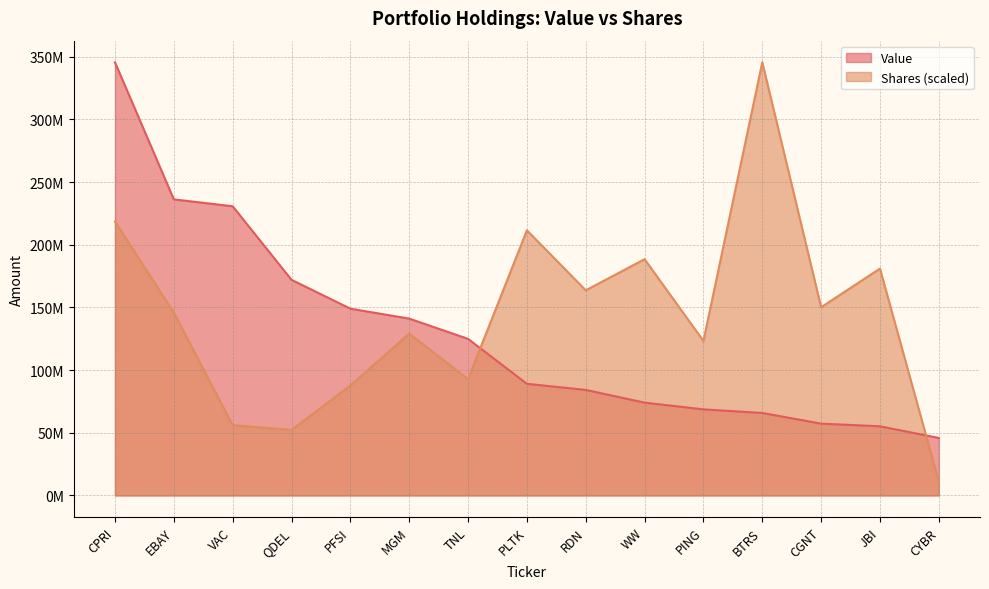

Read the Value value at RDN.

84197000.0